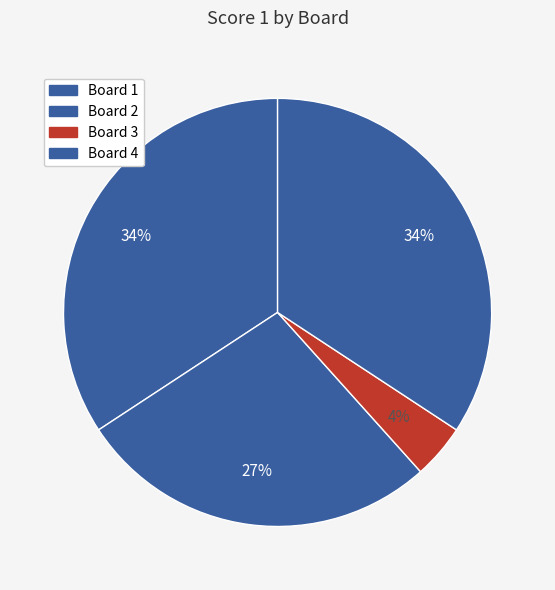

To the nearest percent, what percentage of the pie is Board 3?

4%